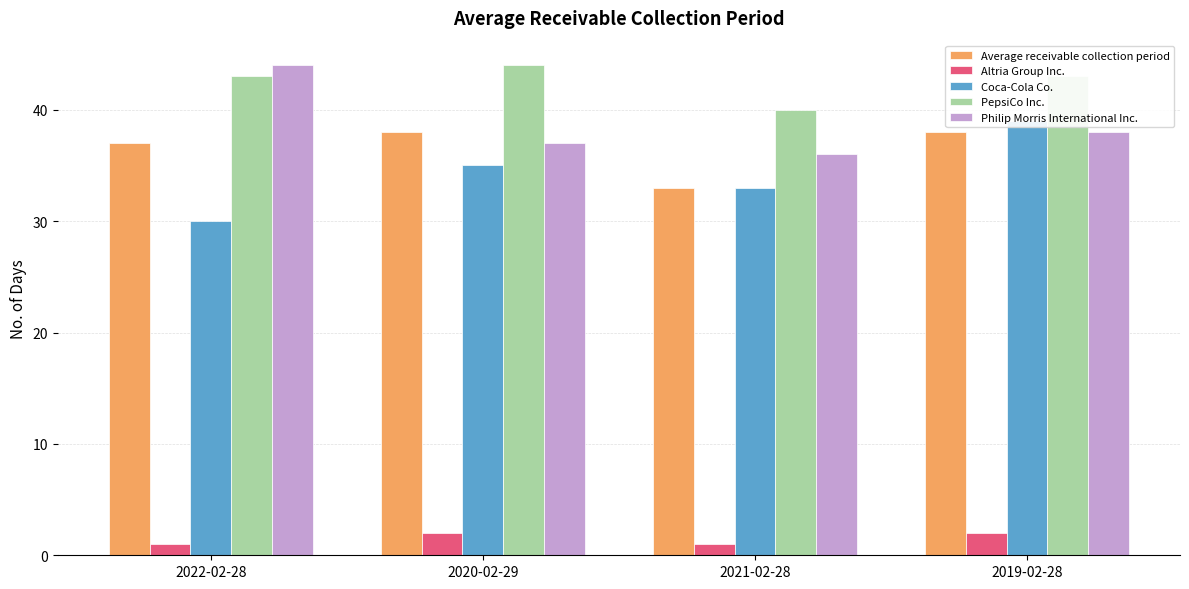

Is the value of Philip Morris International Inc. at 2021-02-28 greater than the value of Coca-Cola Co. at 2020-02-29?

Yes